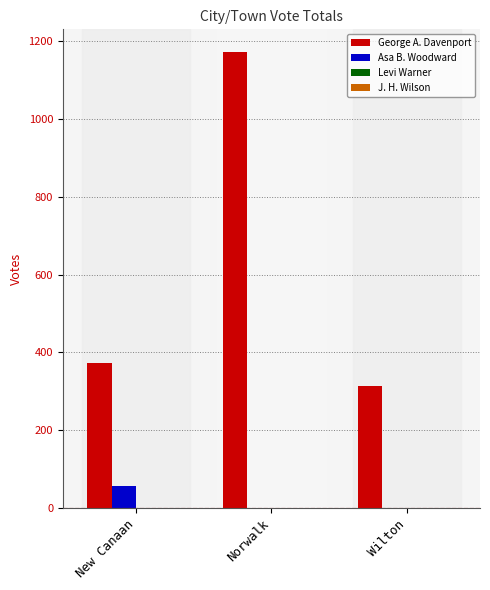

What is the sum of the George A. Davenport values at Norwalk and Wilton?

1485